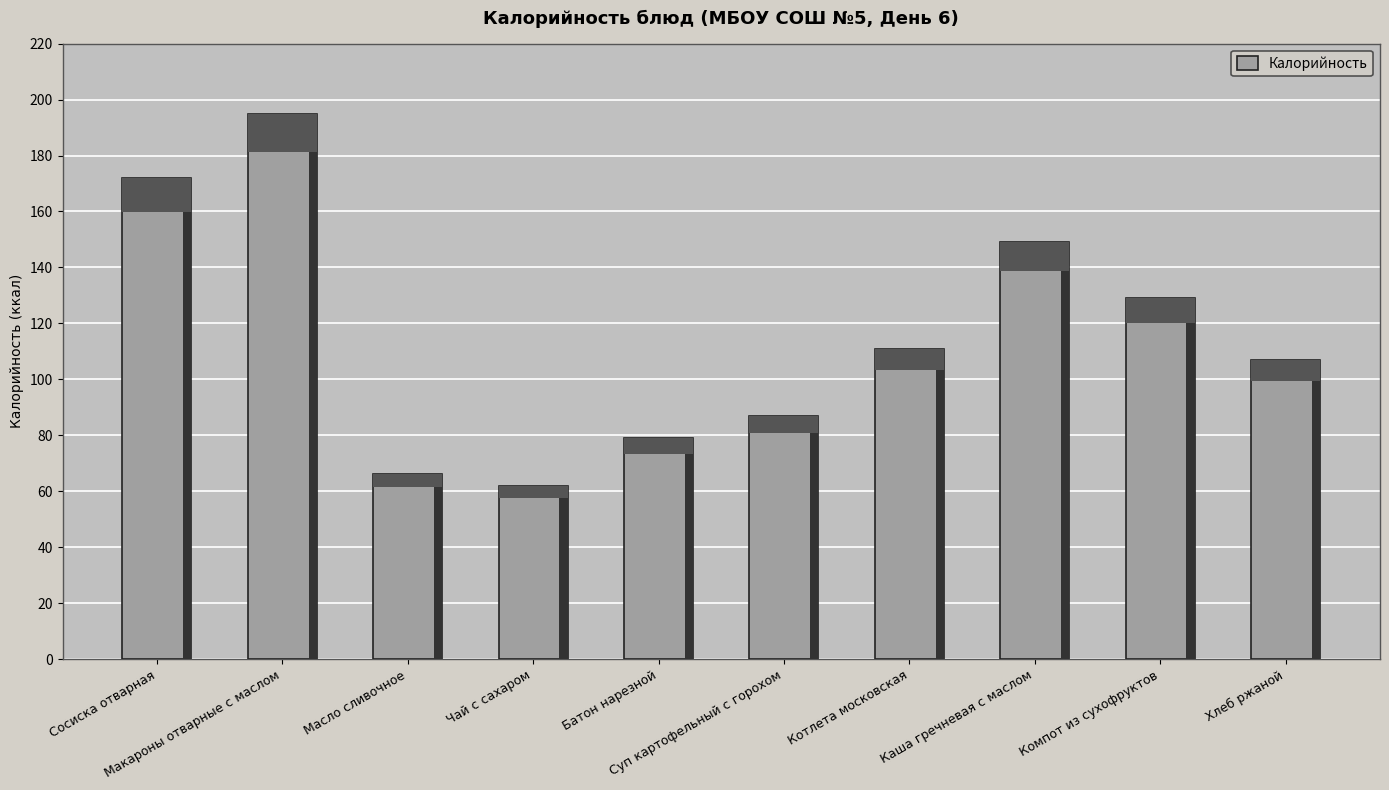

What is the change in value from Масло сливочное to Котлета московская?

+45